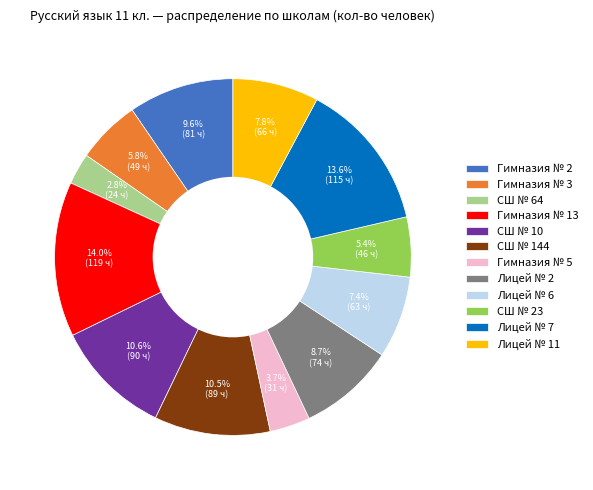

Approximately how many times larger is the value at Гимназия № 2 compared to Лицей № 7?

0.7